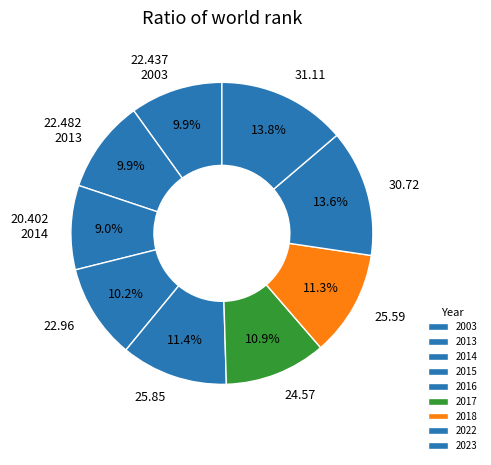

To the nearest percent, what is the difference between the 2015 and 2023 slice percentages?

4%